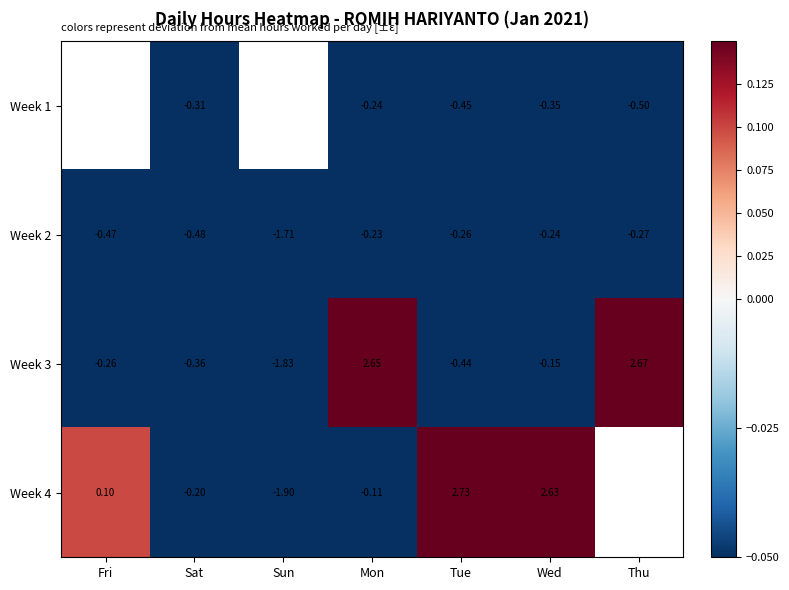

The Week 2 series shows -0.2 at Mon. True or false?

True